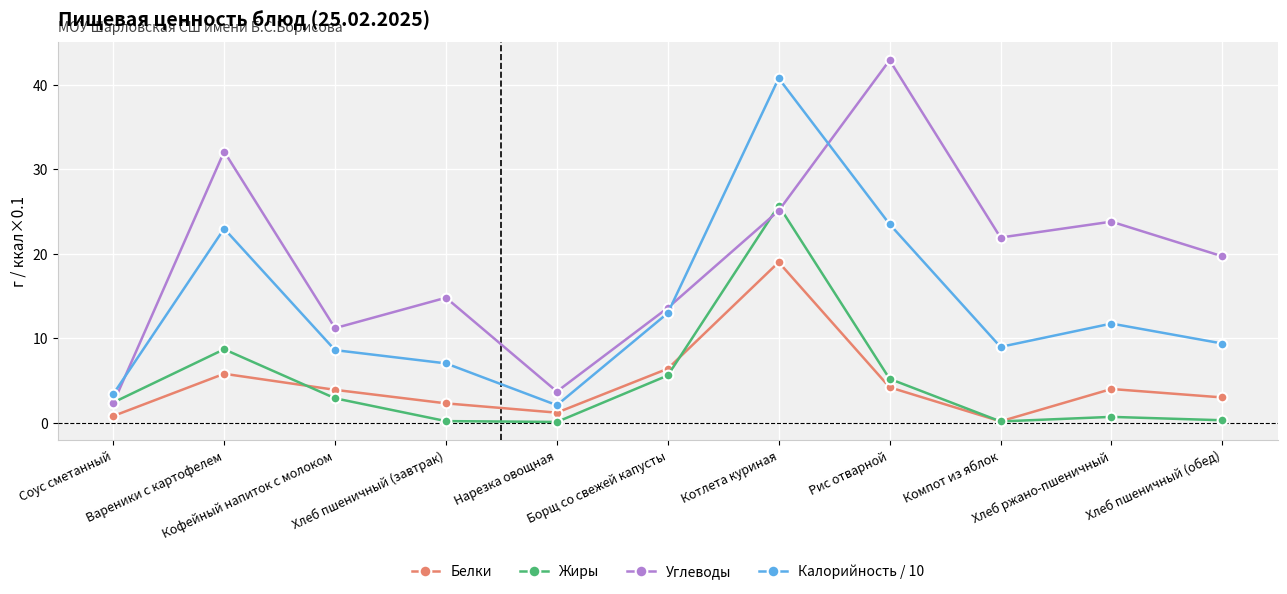

What position from the right is Котлета куриная?

5